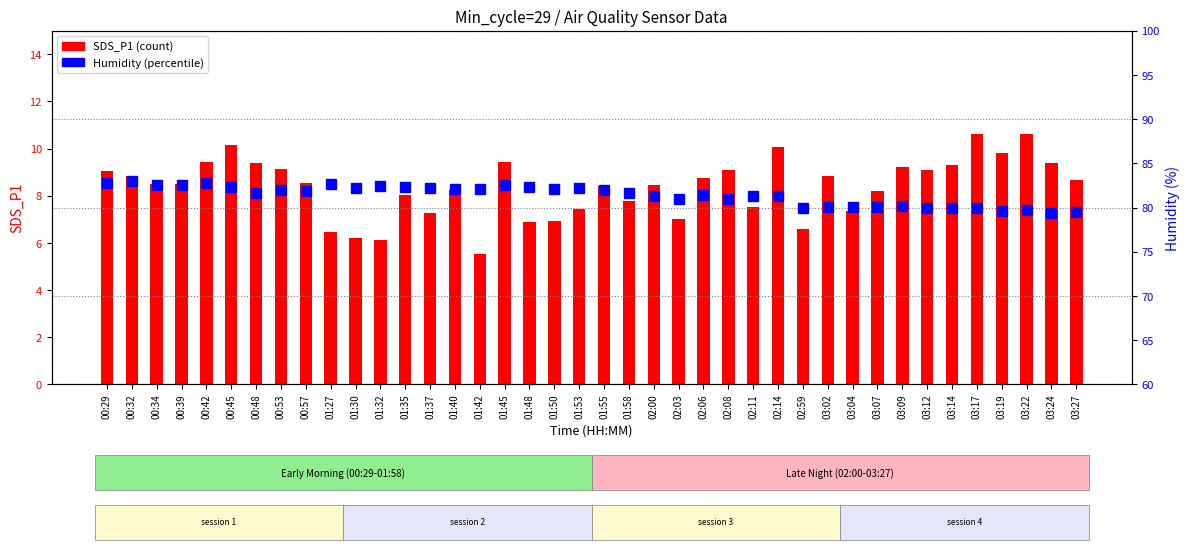

Read the SDS_P1 (count) value at 03:12.

9.1